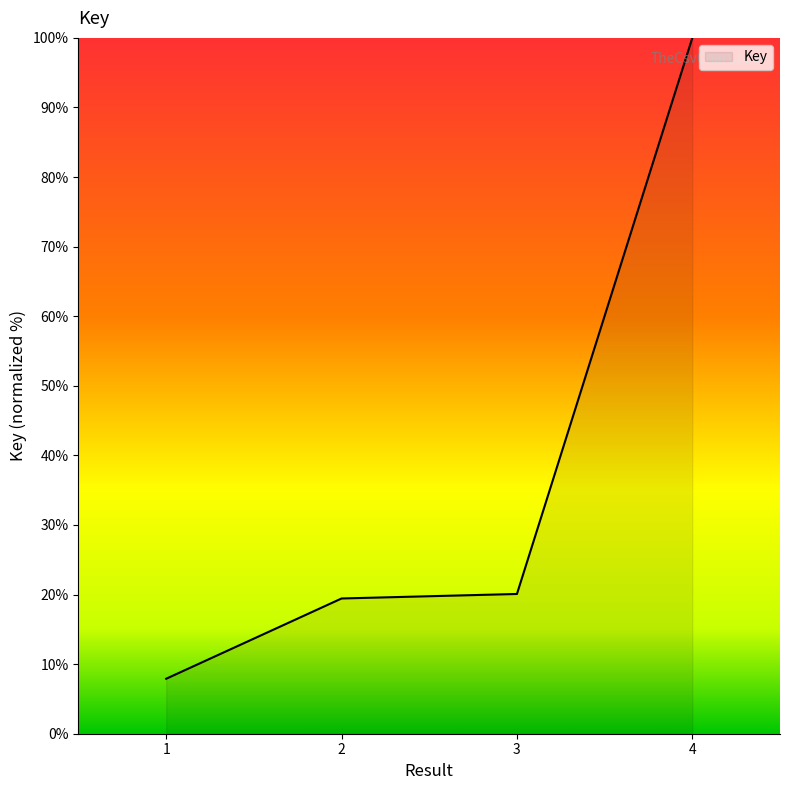

What is the average value?

36.9